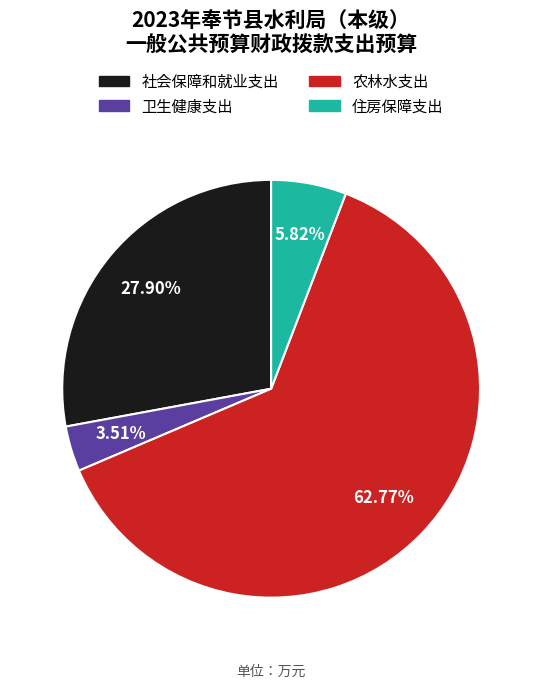

Rank the categories by value from lowest to highest.

卫生健康支出, 住房保障支出, 社会保障和就业支出, 农林水支出